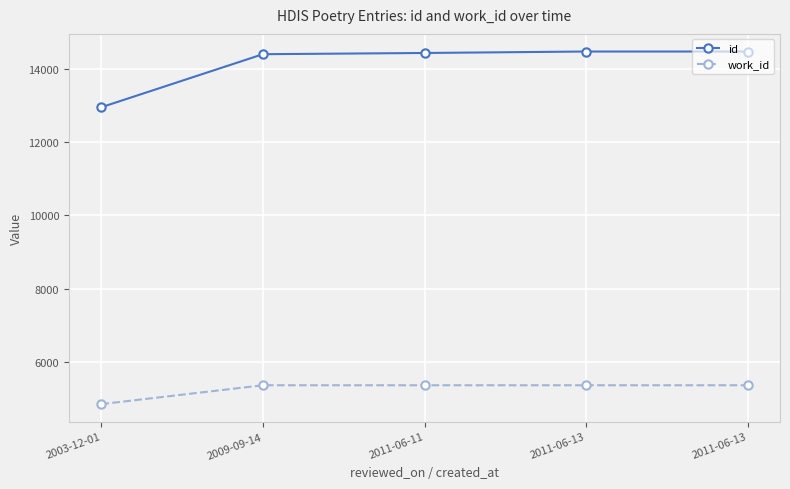

Which series has the largest range (max minus min)?

id